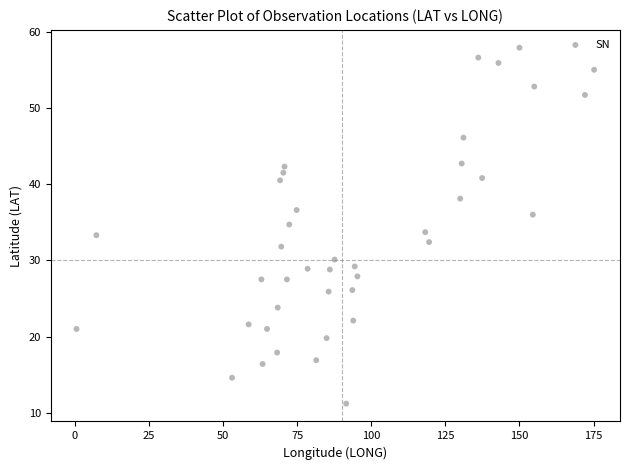

What is the range of X values (max minus min)?

174.7